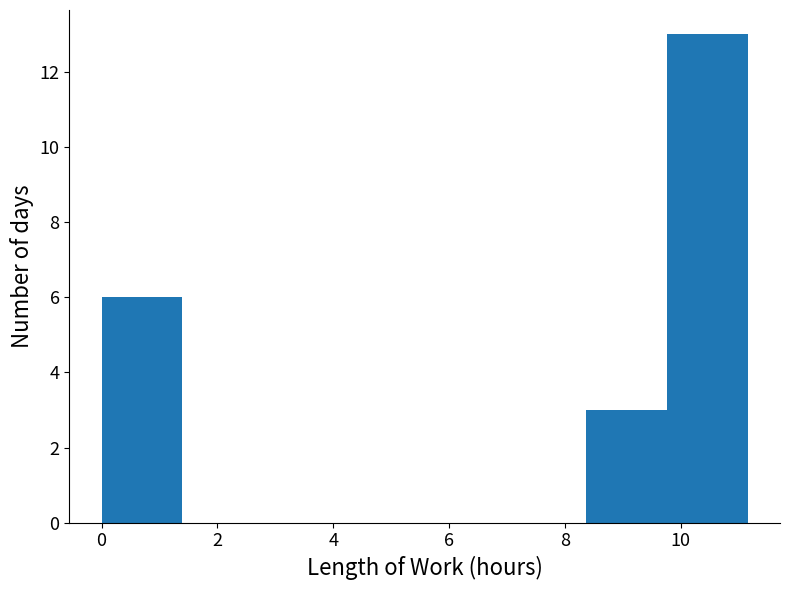

Reading left to right, transcribe this chart: for each bar, give the range it covers on the x-axis and its height. Neither the bar edges nor the heights are printed on the chart, so give them approximately, as read against the axes.

0.0 to 1.4: 6
1.4 to 2.8: 0
2.8 to 4.2: 0
4.2 to 5.6: 0
5.6 to 7.0: 0
7.0 to 8.4: 0
8.4 to 9.8: 3
9.8 to 11.2: 13